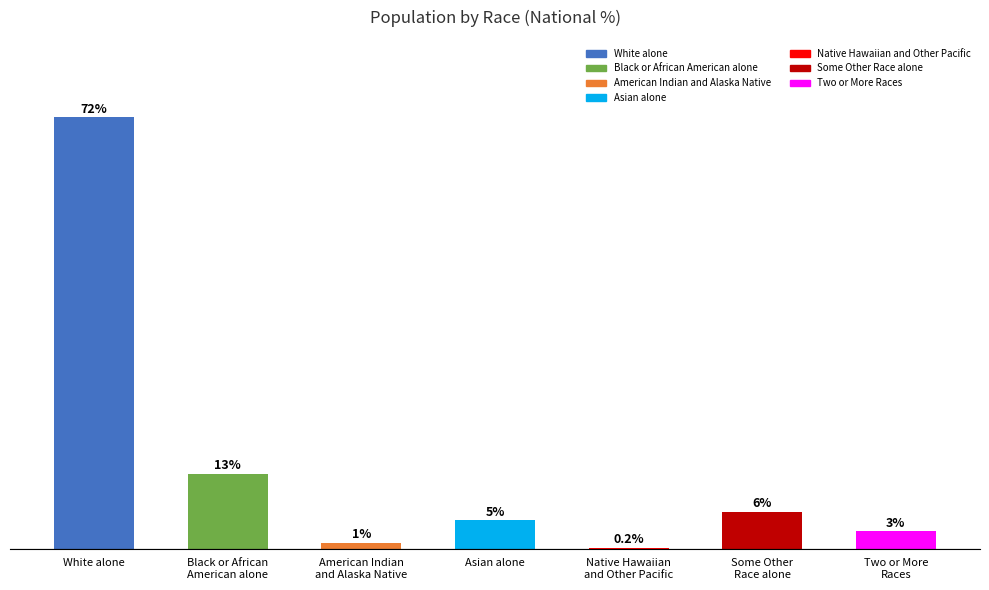

Rank the categories by value from lowest to highest.

Native Hawaiian
and Other Pacific, American Indian
and Alaska Native, Two or More
Races, Asian alone, Some Other
Race alone, Black or African
American alone, White alone